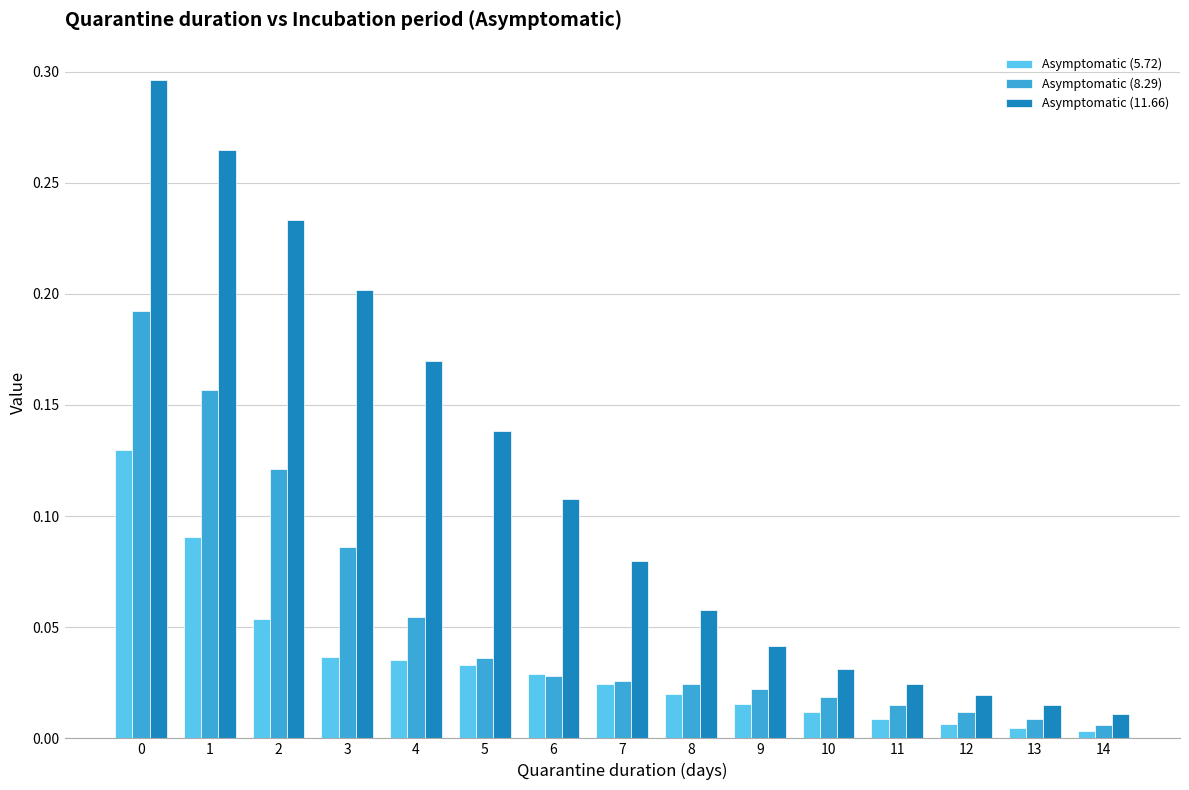

List the series in order of their peak value, lowest first.

Asymptomatic (5.72), Asymptomatic (8.29), Asymptomatic (11.66)